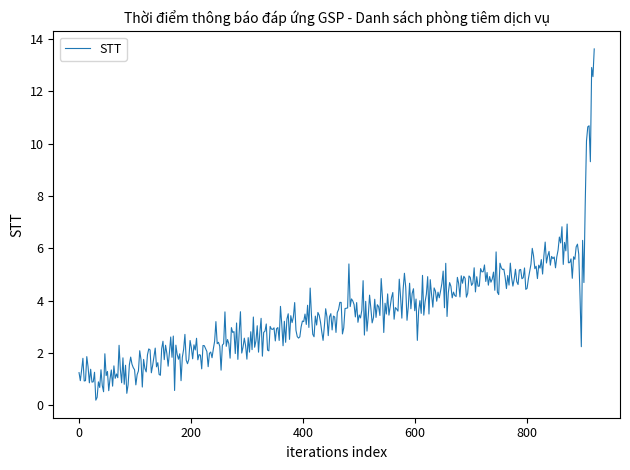

What is the difference between the maximum and minimum values?

13.4